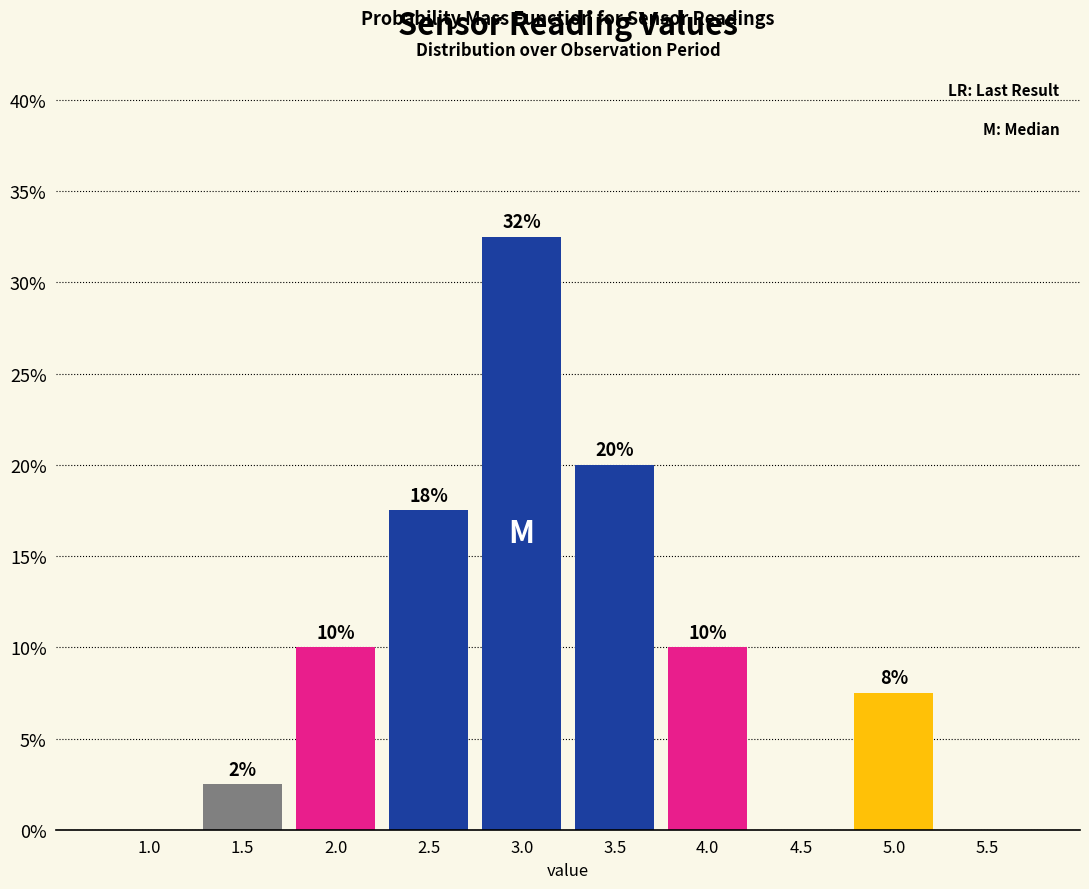

Are the bars horizontal?

No